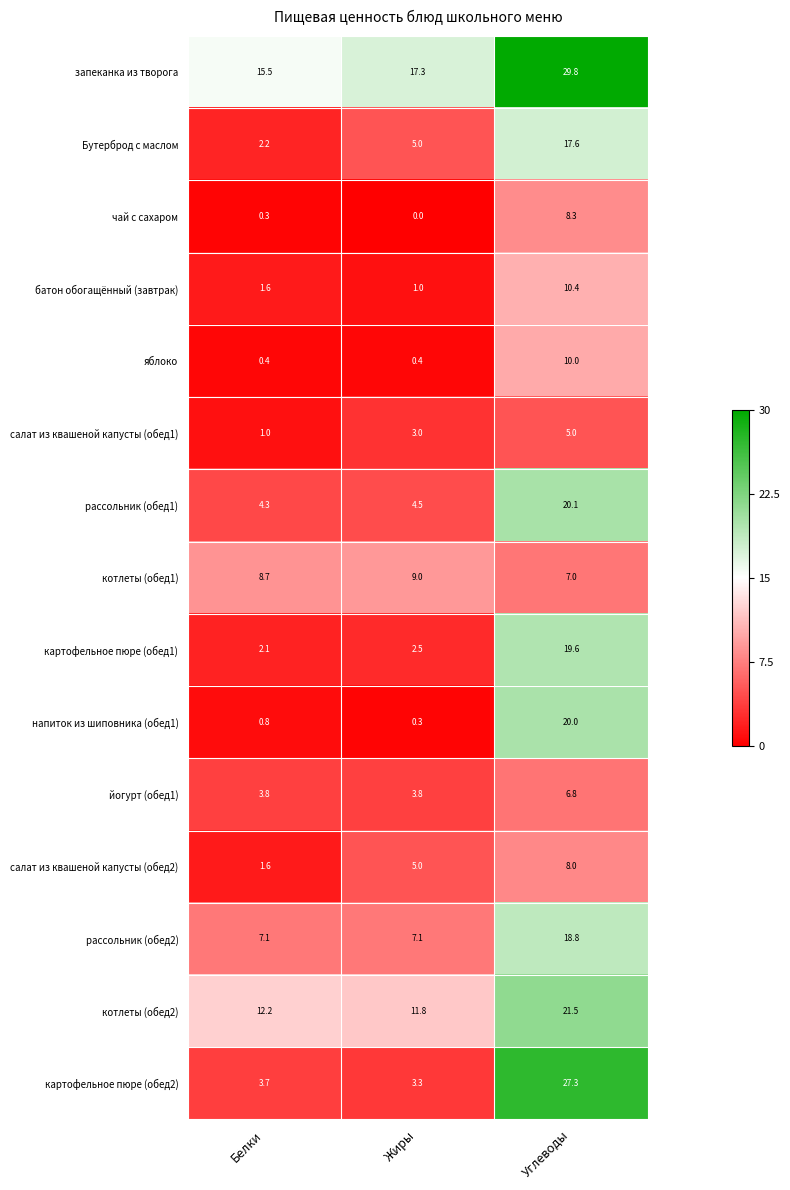

What value does the салат из квашеной капусты (обед2) series have at Жиры?

5.0